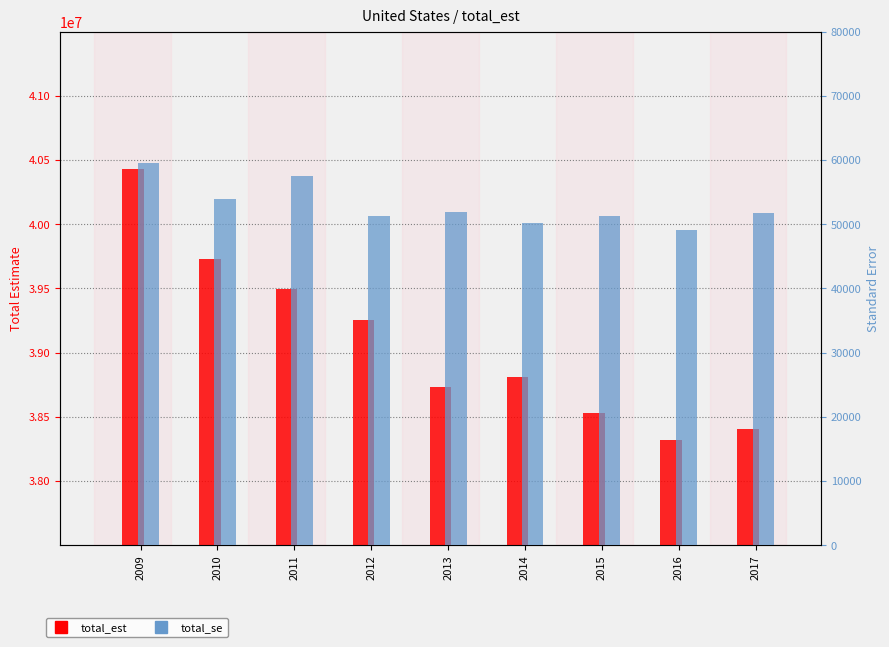

At which label does total_est reach its minimum?

2016